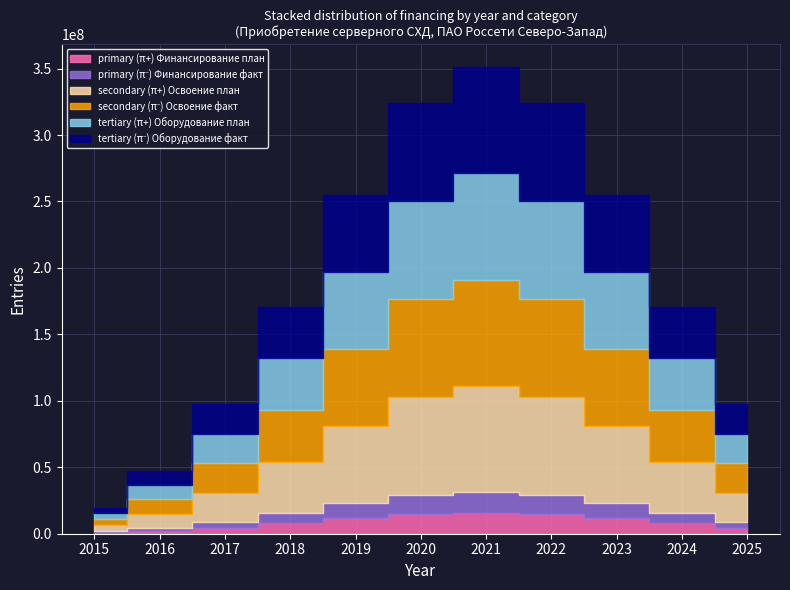

What is the difference between the maximum and minimum values in the primary (π⁻) Финансирование факт series?

15708520